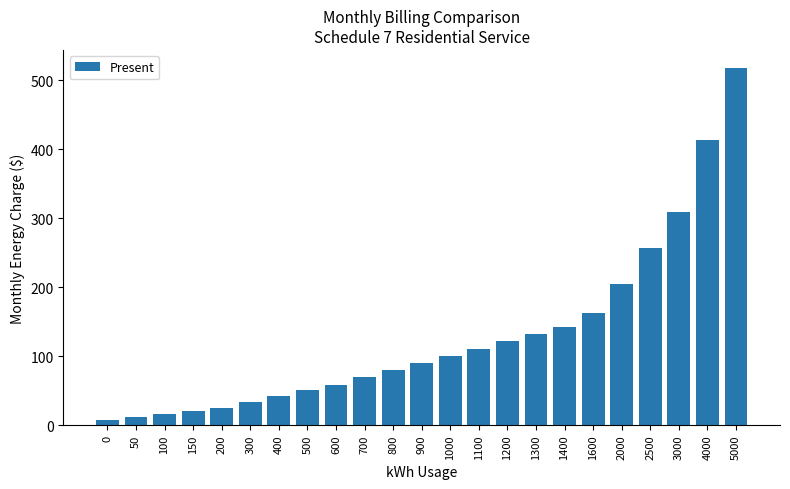

What is the maximum value shown in the chart?

518.3